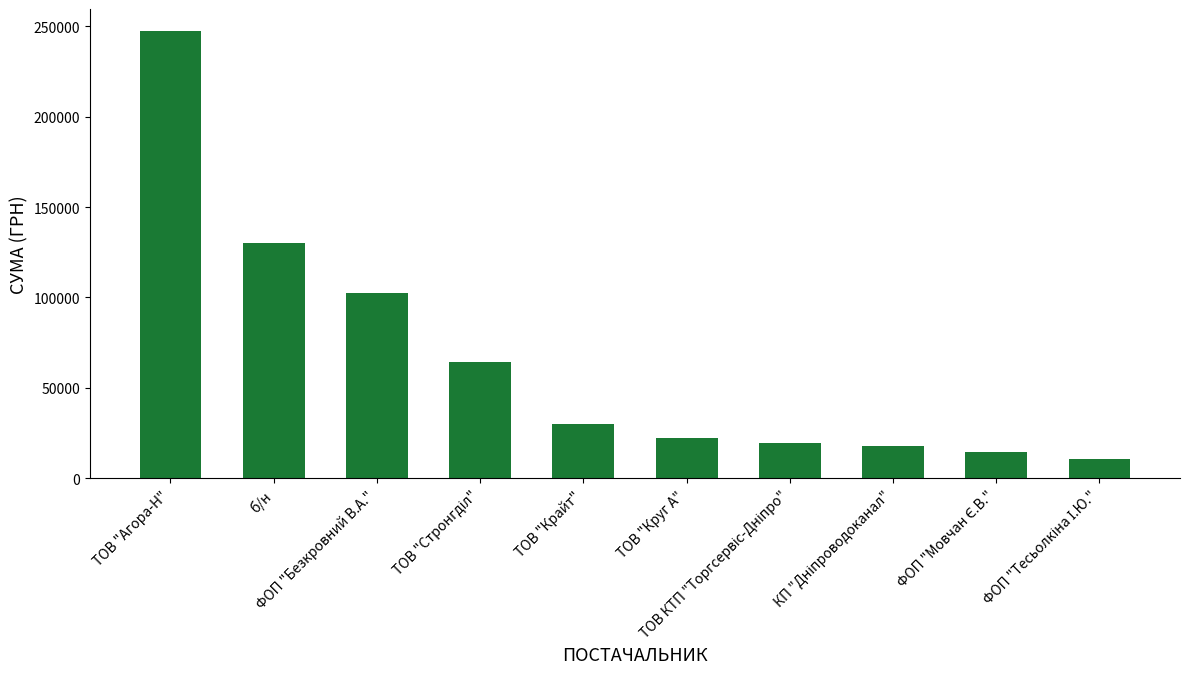

How many values are below 29891?

5